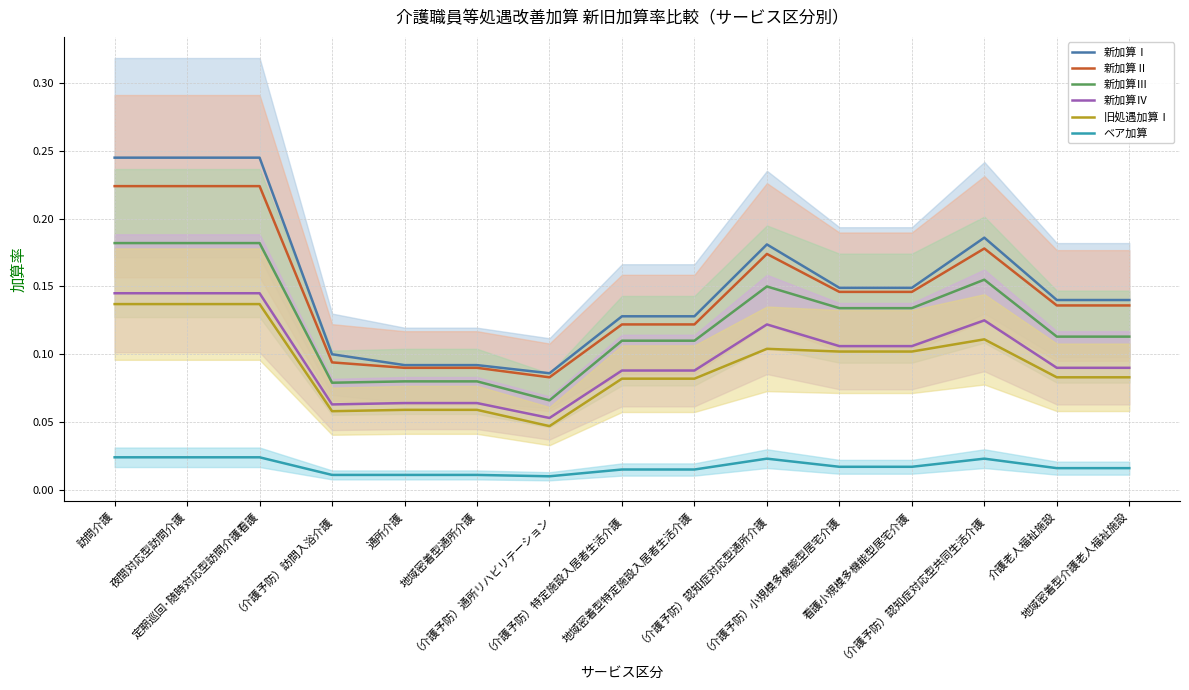

Which series has the widest spread of values?

新加算Ⅰ